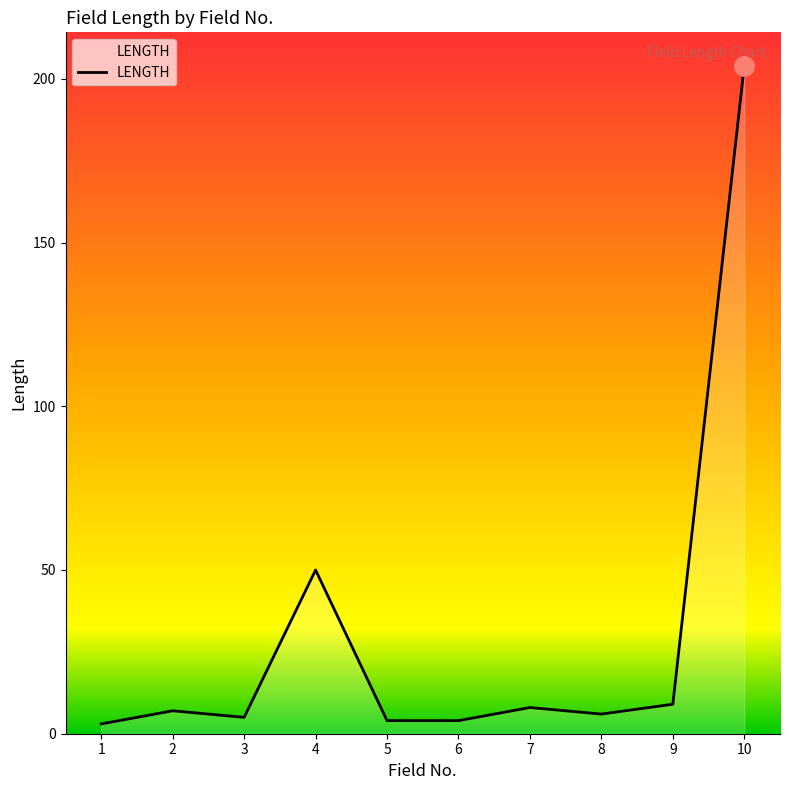

Approximately how many times larger is the value at 3 compared to 9?

0.6